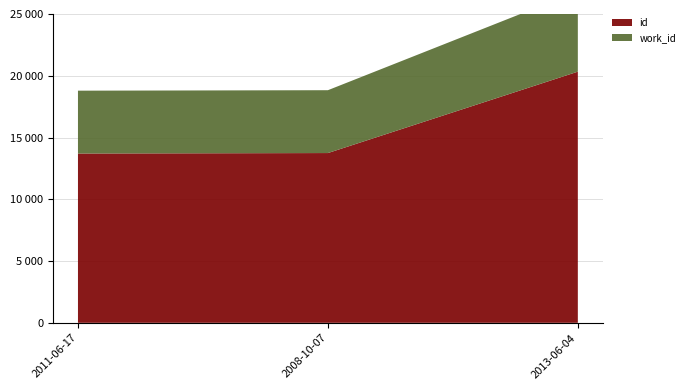

Reading left to right, list all the values displayed in this chart.

id: 2011-06-17=13705	2008-10-07=13743	2013-06-04=20332
work_id: 2011-06-17=5088	2008-10-07=5088	2013-06-04=6506